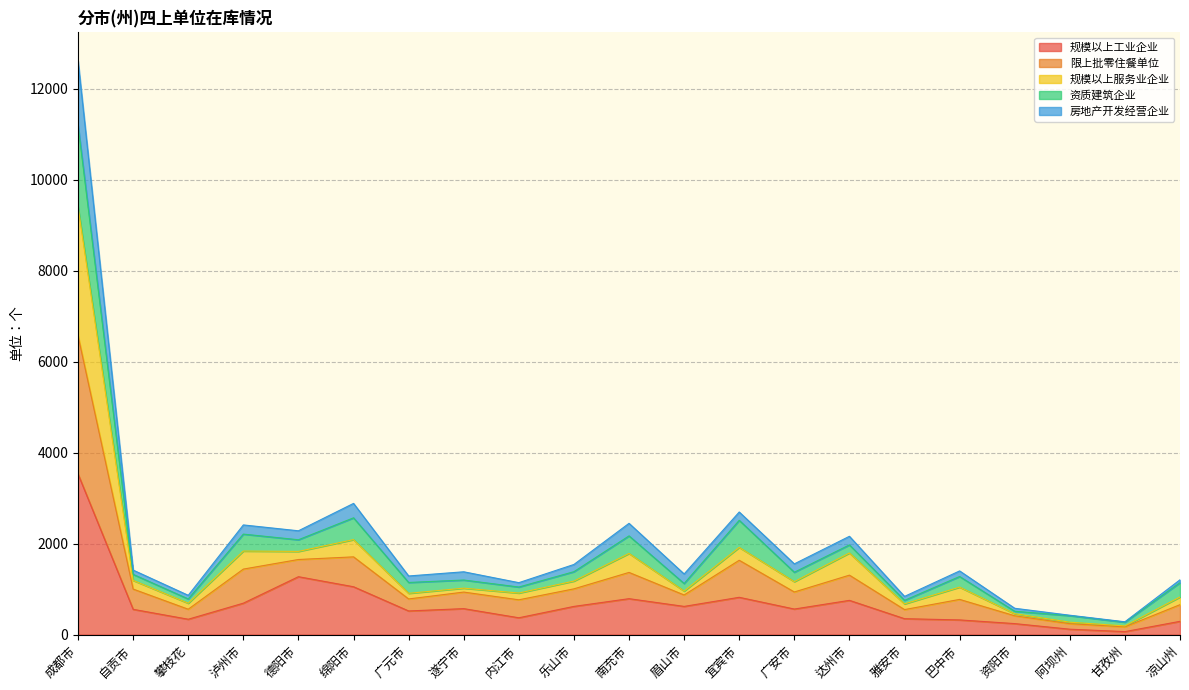

True or false: 限上批零住餐单位 and 规模以上服务业企业 intersect in this chart.

False